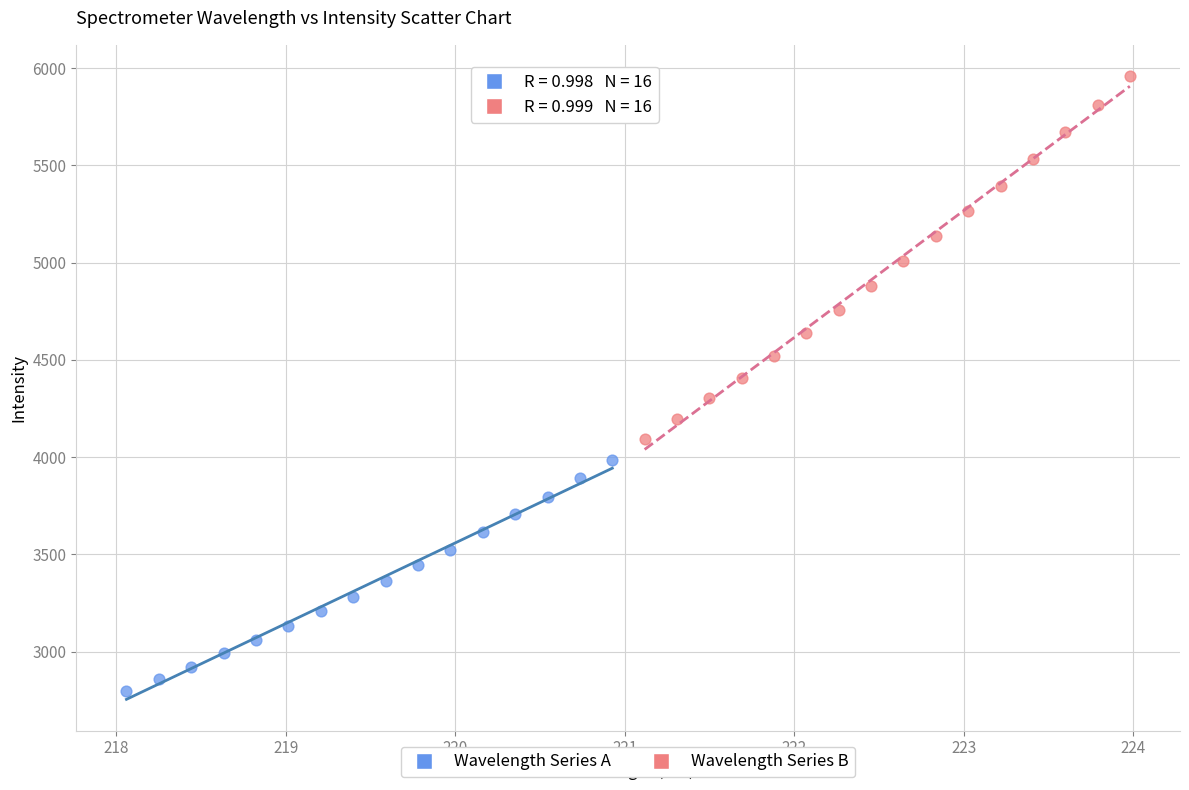

Which series has the widest spread of Y values?

Wavelength Series B